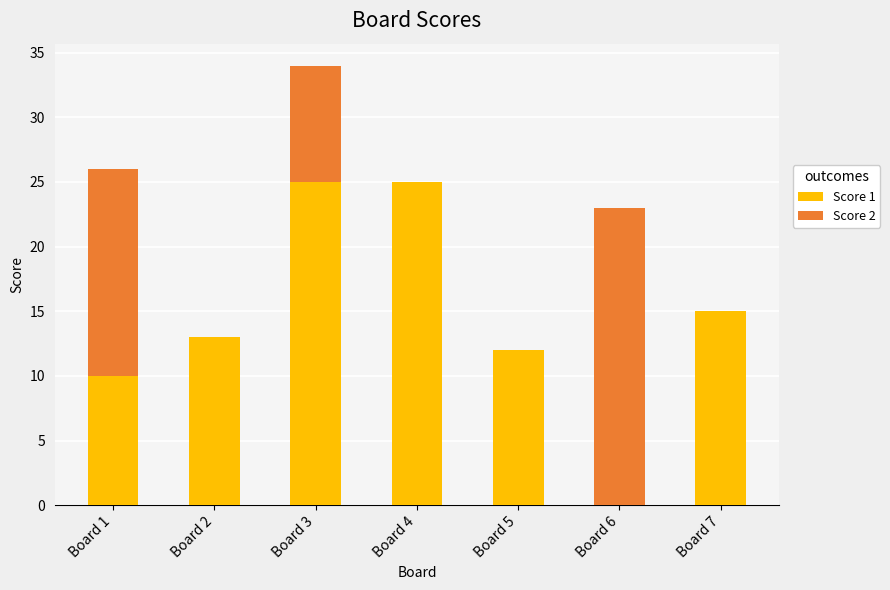

What is the difference between the Score 1 values at Board 2 and Board 1?

3